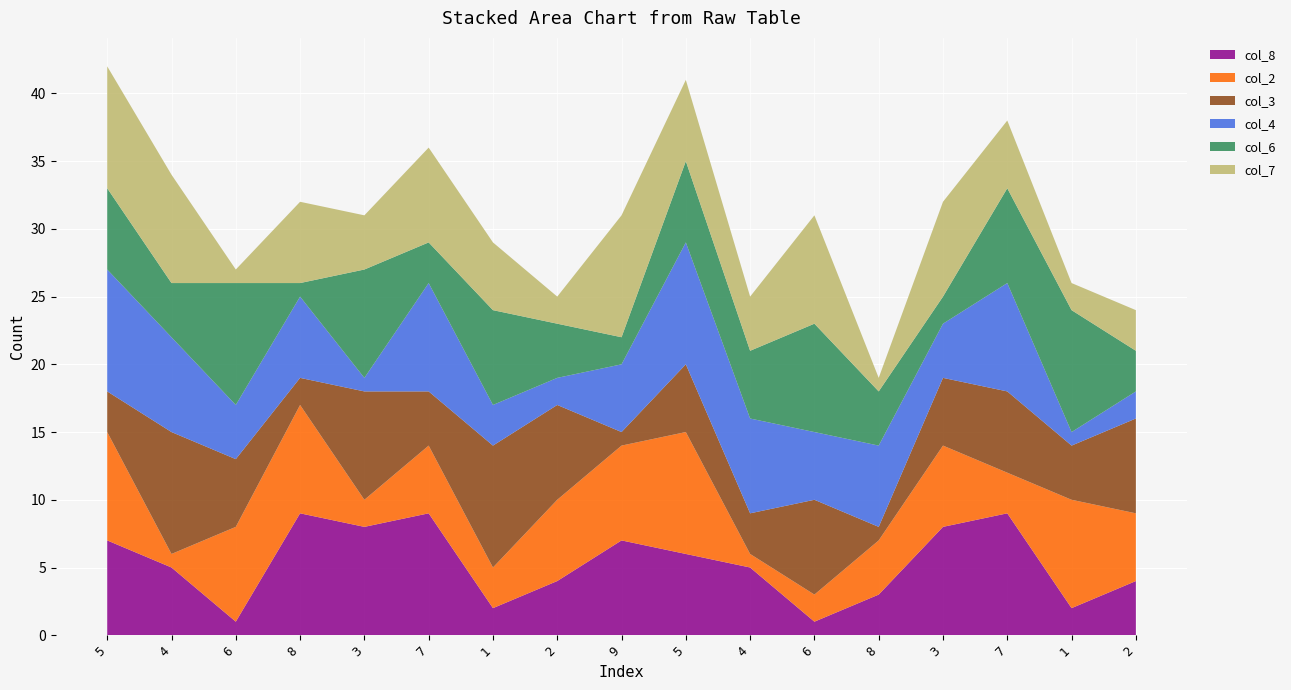

Reading left to right, extract all data points from this chart.

col_8: 5=7	4=5	6=1	8=9	3=8	7=9	1=2	2=4	9=7	5=6	4=5	6=1	8=3	3=8	7=9	1=2	2=4
col_2: 5=8	4=1	6=7	8=8	3=2	7=5	1=3	2=6	9=7	5=9	4=1	6=2	8=4	3=6	7=3	1=8	2=5
col_3: 5=3	4=9	6=5	8=2	3=8	7=4	1=9	2=7	9=1	5=5	4=3	6=7	8=1	3=5	7=6	1=4	2=7
col_4: 5=9	4=7	6=4	8=6	3=1	7=8	1=3	2=2	9=5	5=9	4=7	6=5	8=6	3=4	7=8	1=1	2=2
col_6: 5=6	4=4	6=9	8=1	3=8	7=3	1=7	2=4	9=2	5=6	4=5	6=8	8=4	3=2	7=7	1=9	2=3
col_7: 5=9	4=8	6=1	8=6	3=4	7=7	1=5	2=2	9=9	5=6	4=4	6=8	8=1	3=7	7=5	1=2	2=3